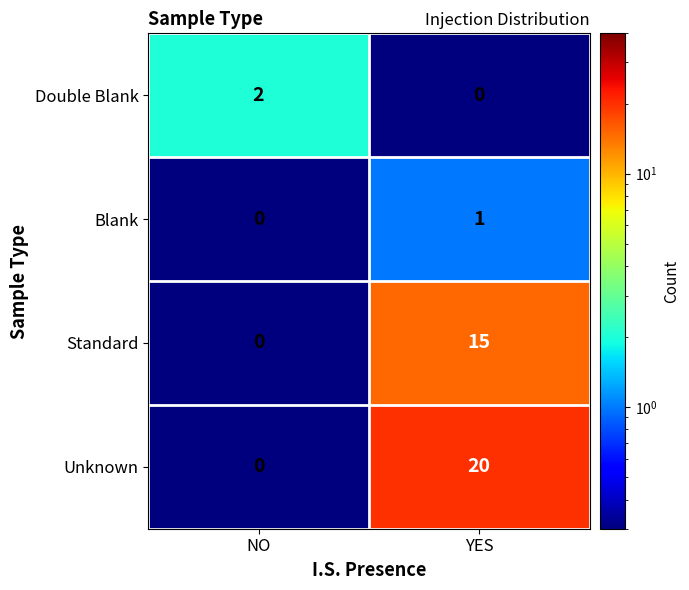

What is the sum of the Standard values at YES and NO?

15